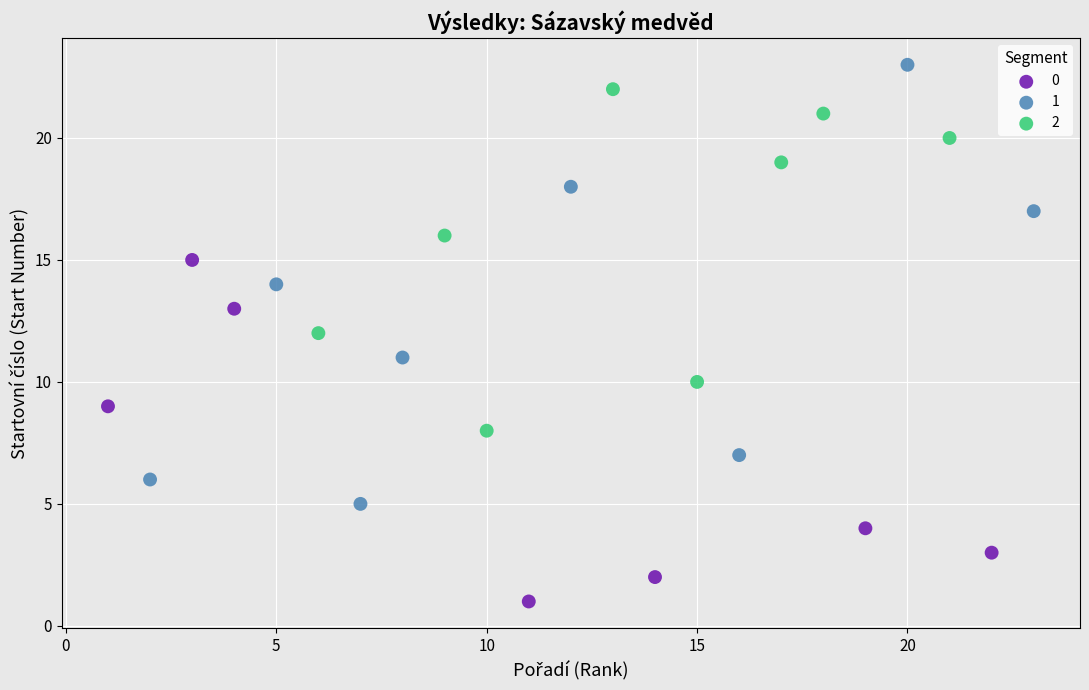

What are all the series names shown in the legend?

0, 1, 2